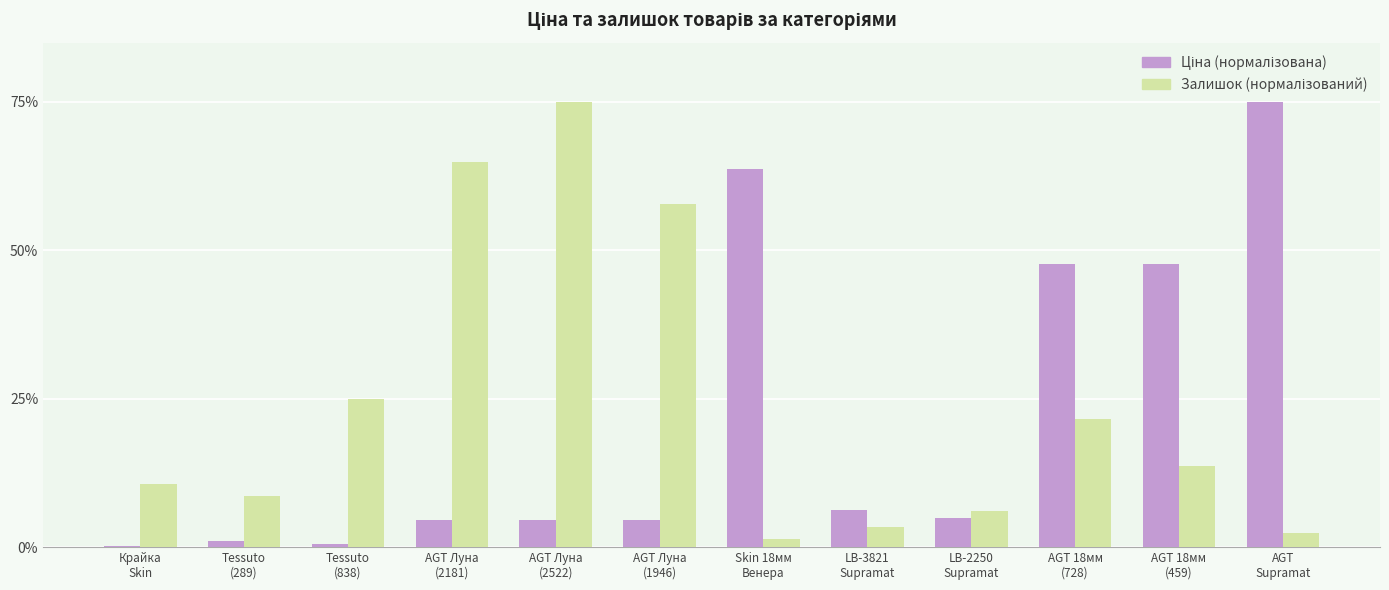

Does the chart contain stacked bars?

No